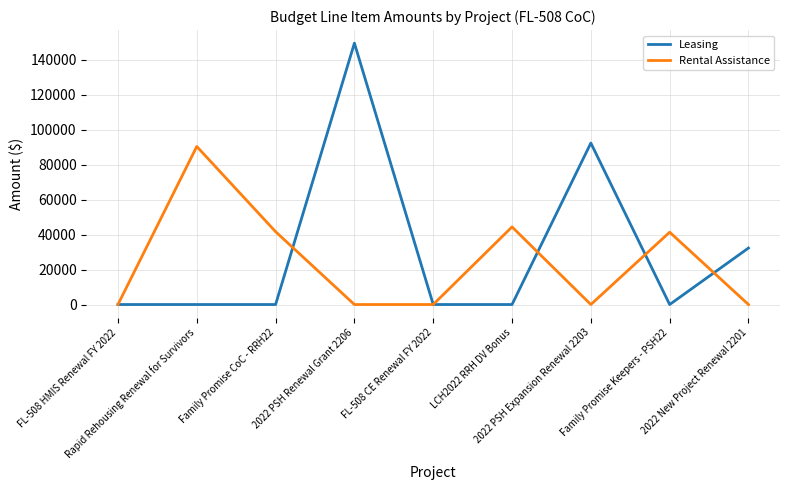

Which series has the largest range (max minus min)?

Leasing